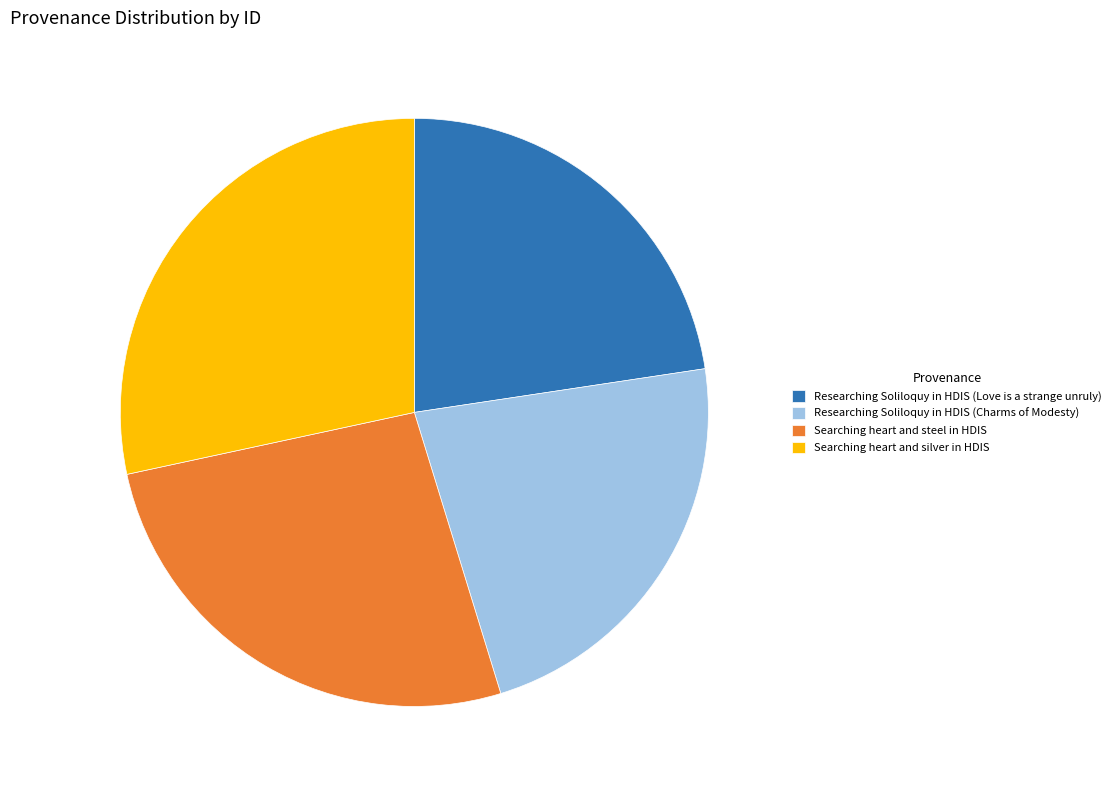

Which category has the biggest portion of the pie?

Searching heart and silver in HDIS